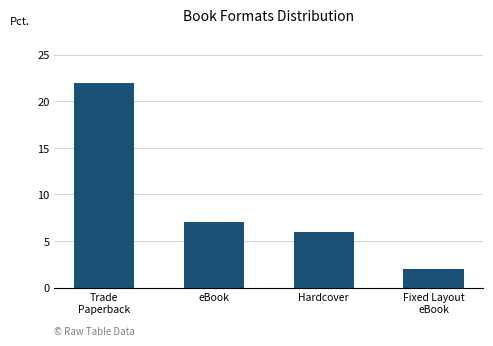

What position from the right is eBook?

3